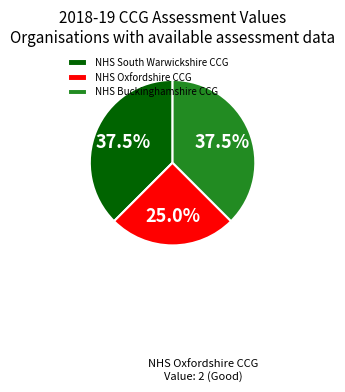

How many segments does this pie chart have?

3